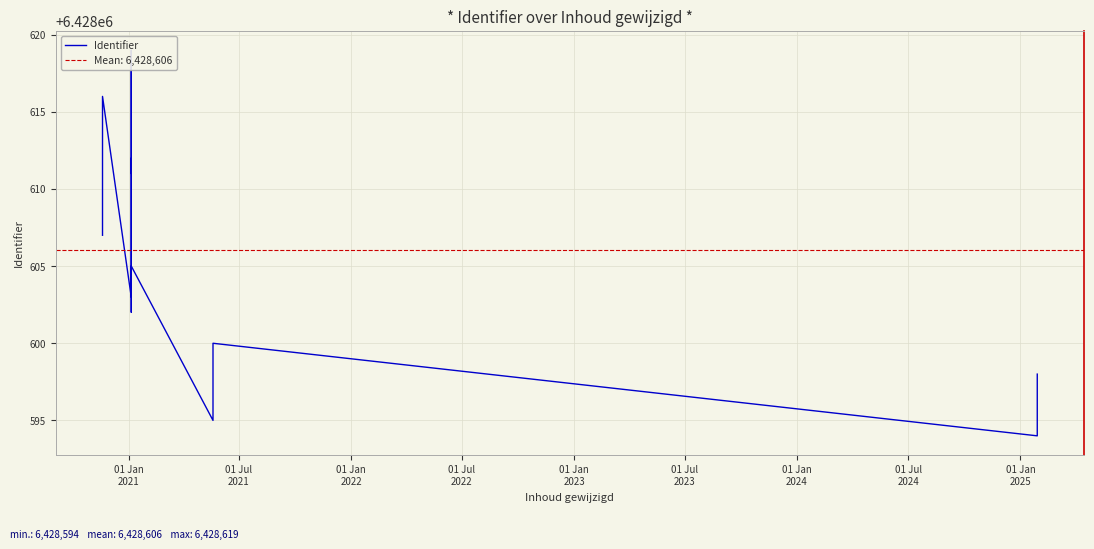

What is the label of the 4th point from the left?

01 Jul
2022